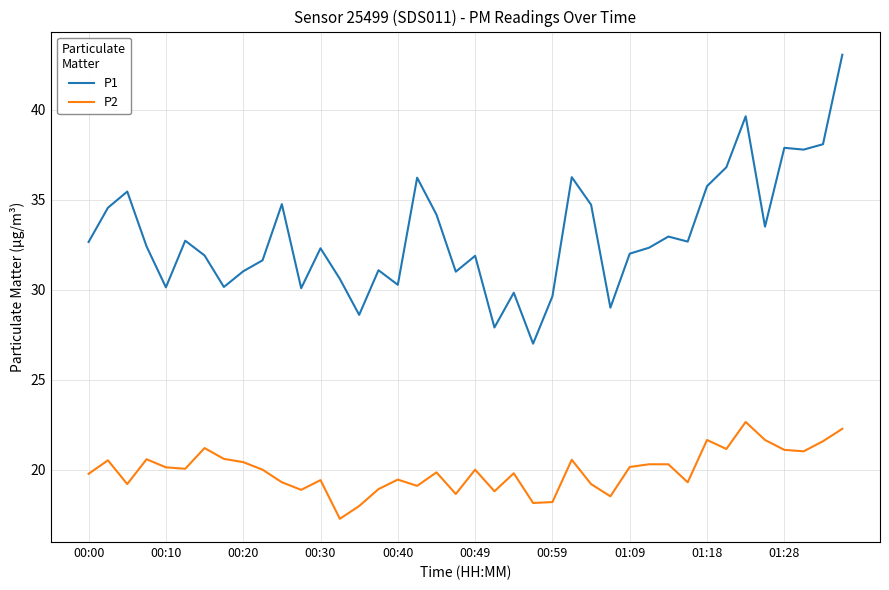

What is the minimum value shown in the chart?

17.3